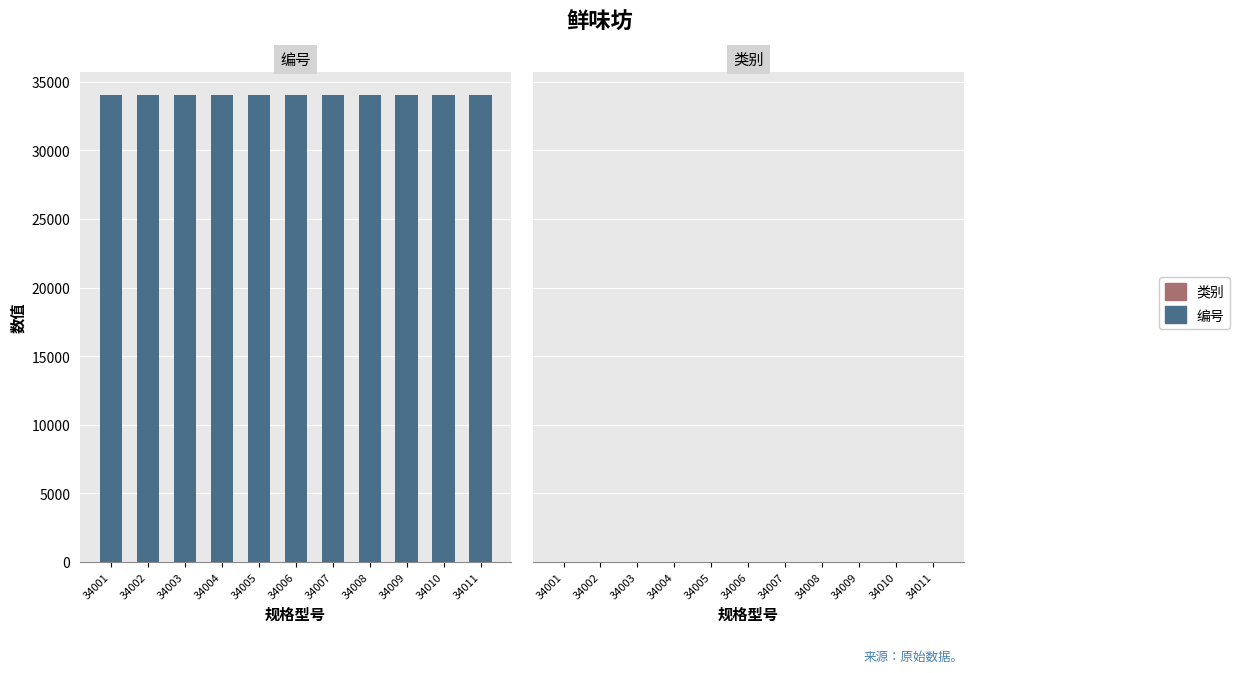

Which category has the highest value across all series?

34011